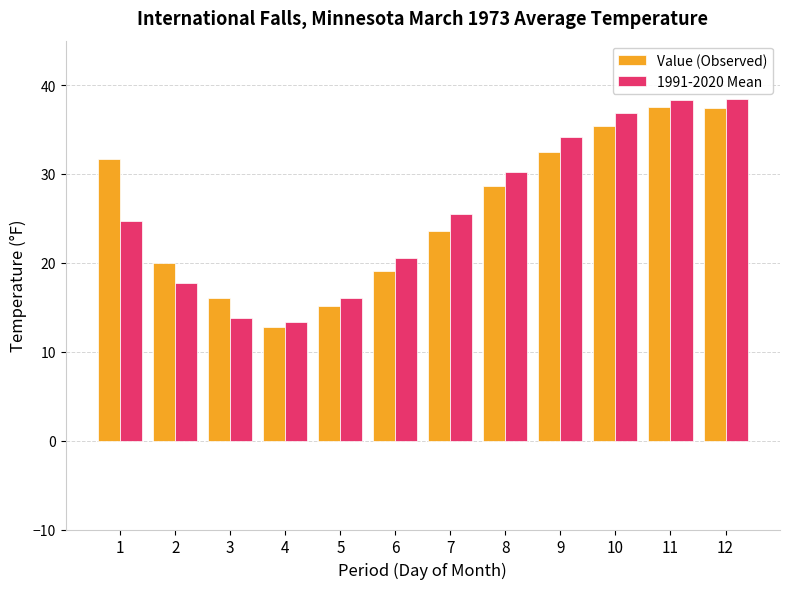

Is it true that Value (Observed) equals 21.5 at 5?

False